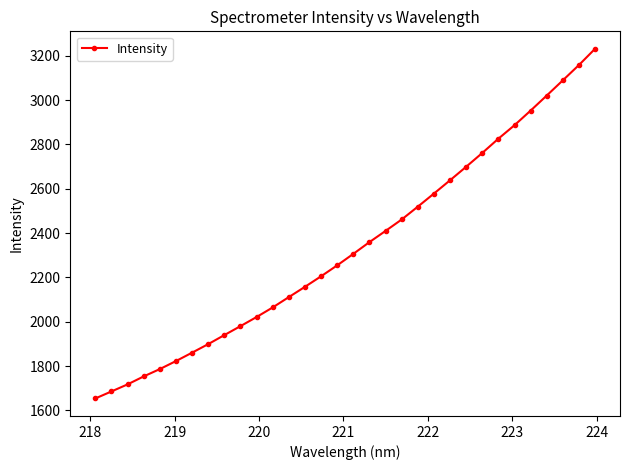

What is the average value?

2337.5